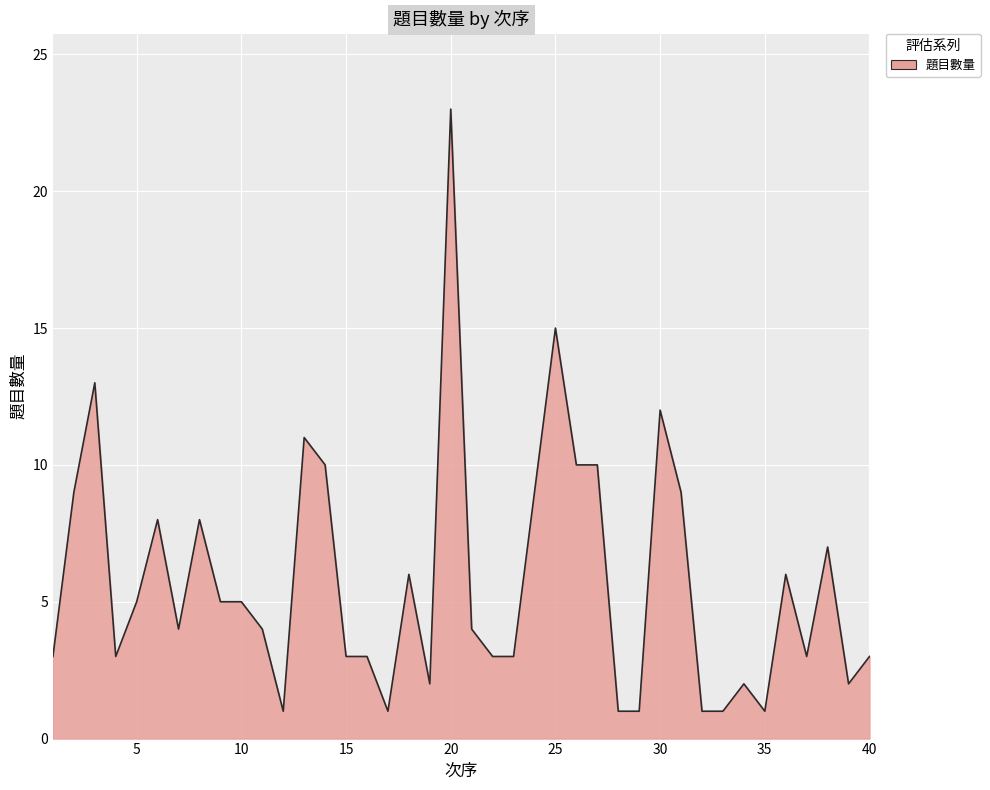

What is the maximum value shown in the chart?

23